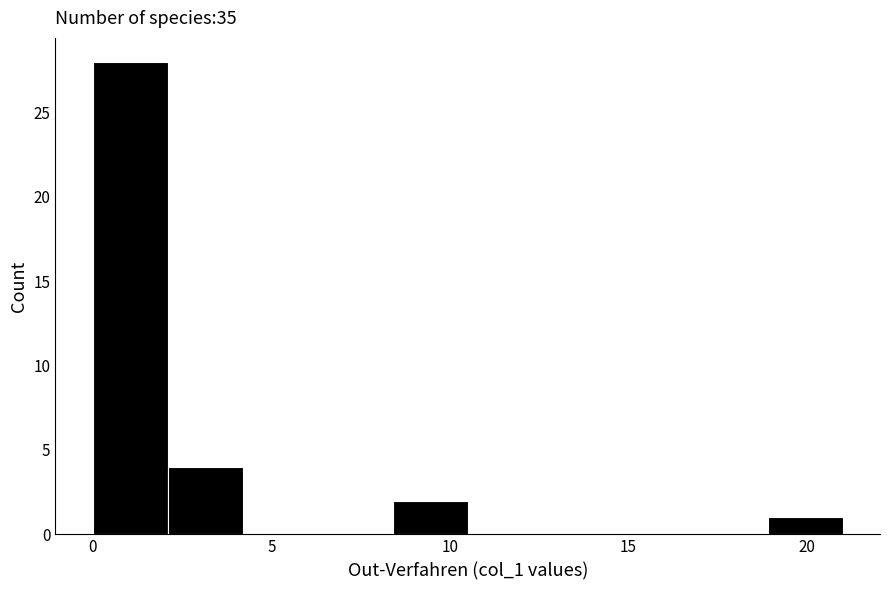

What is the height of the bar covering 18.9 to 21.0 on the x-axis? Neither the bar edges nor the heights are printed on the chart, so give them approximately, as read against the axes.

1